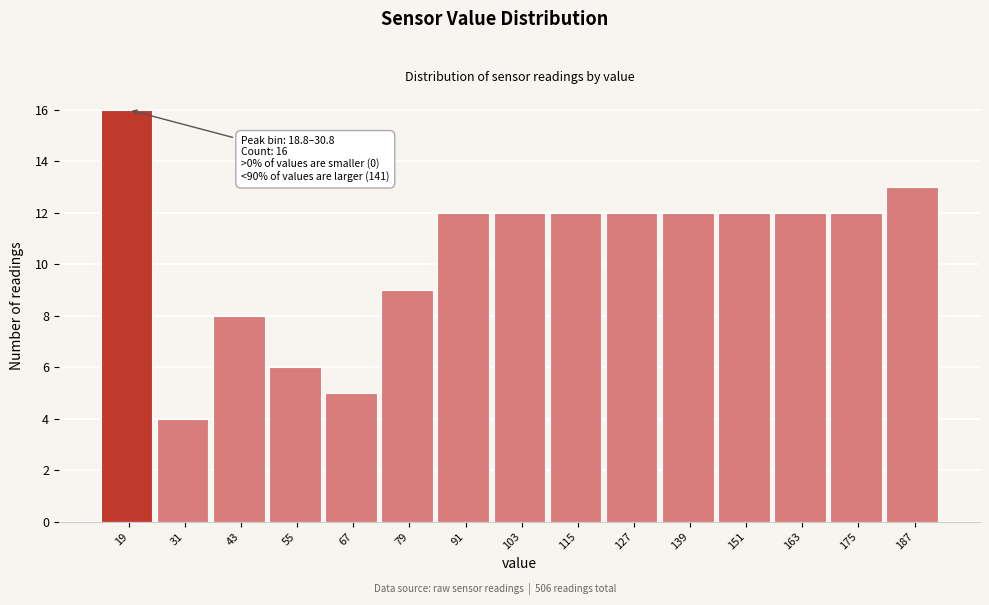

Reading right to left, transcribe all the data shown in this chart.

13	12	12	12	12	12	12	12	12	9	5	6	8	4	16